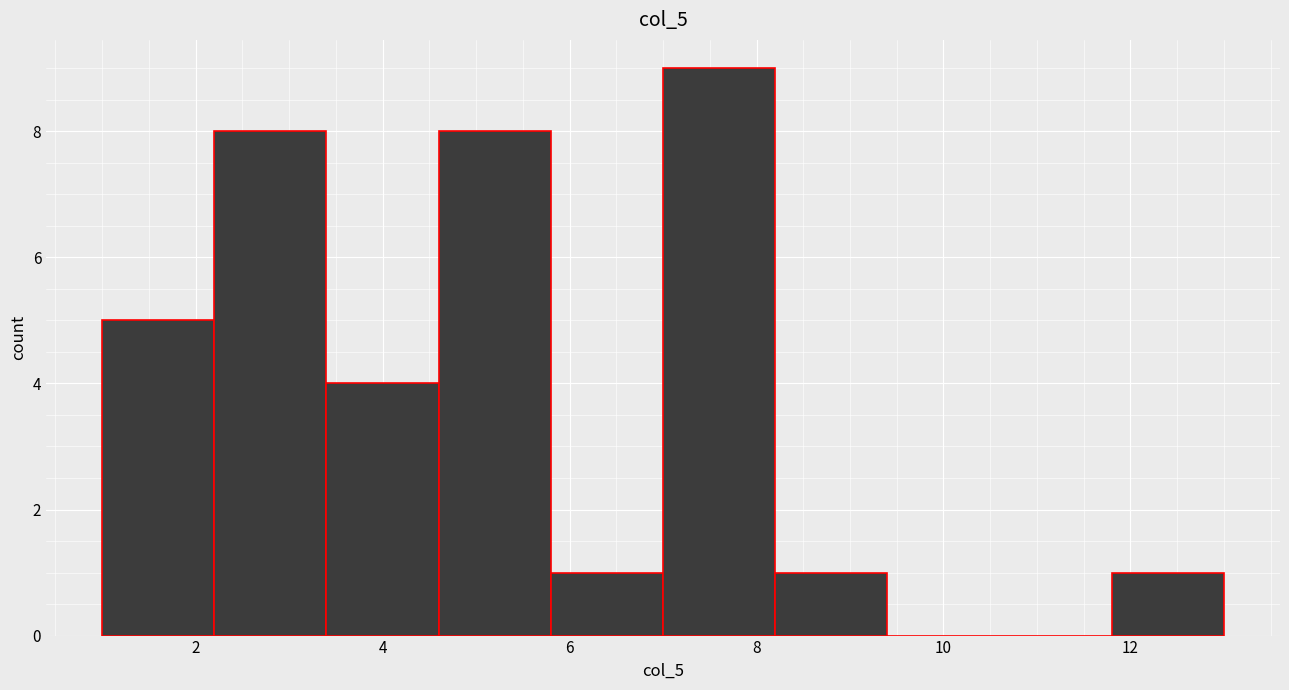

Reading left to right, list every bar in this chart as the range it spans on the x-axis followed by its height. The values are not printed on the chart, so give them approximately, as read against the axis.

1.0 to 2.2: 5
2.2 to 3.4: 8
3.4 to 4.6: 4
4.6 to 5.8: 8
5.8 to 7.0: 1
7.0 to 8.2: 9
8.2 to 9.4: 1
9.4 to 10.6: 0
10.6 to 11.8: 0
11.8 to 13.0: 1